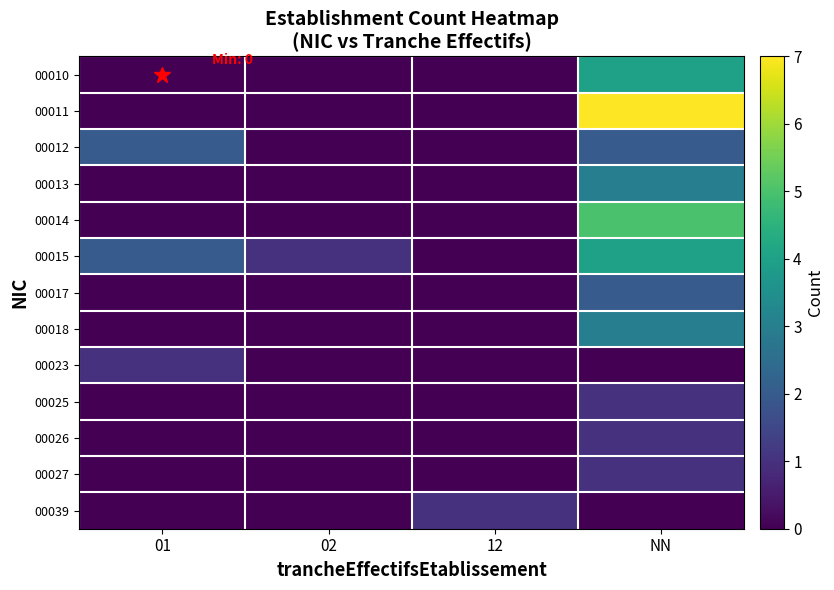

Reading left to right, what are all the values shown in this chart?

00010: 01=0	02=0	12=0	NN=4
00011: 01=0	02=0	12=0	NN=7
00012: 01=2	02=0	12=0	NN=2
00013: 01=0	02=0	12=0	NN=3
00014: 01=0	02=0	12=0	NN=5
00015: 01=2	02=1	12=0	NN=4
00017: 01=0	02=0	12=0	NN=2
00018: 01=0	02=0	12=0	NN=3
00023: 01=1	02=0	12=0	NN=0
00025: 01=0	02=0	12=0	NN=1
00026: 01=0	02=0	12=0	NN=1
00027: 01=0	02=0	12=0	NN=1
00039: 01=0	02=0	12=1	NN=0